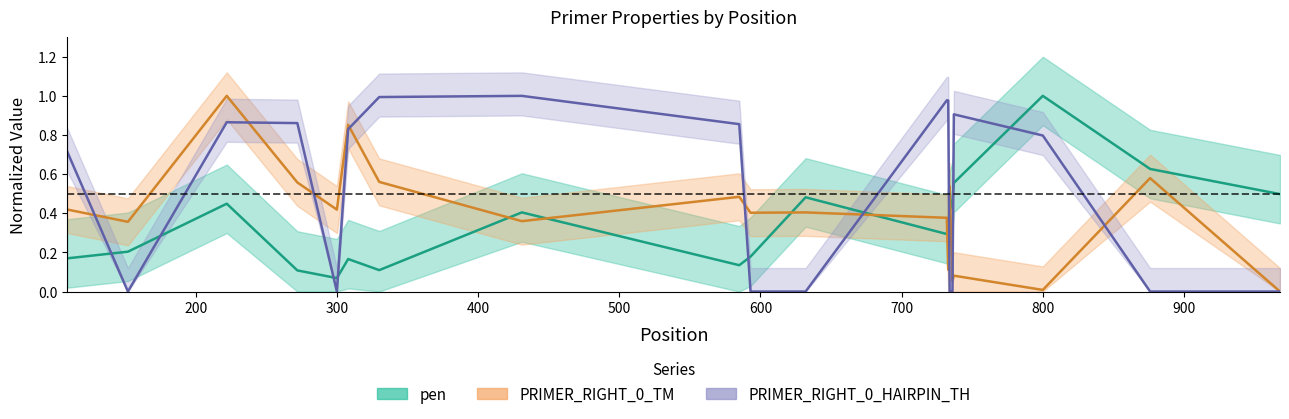

Which series has the largest range (max minus min)?

PRIMER_RIGHT_0_TM